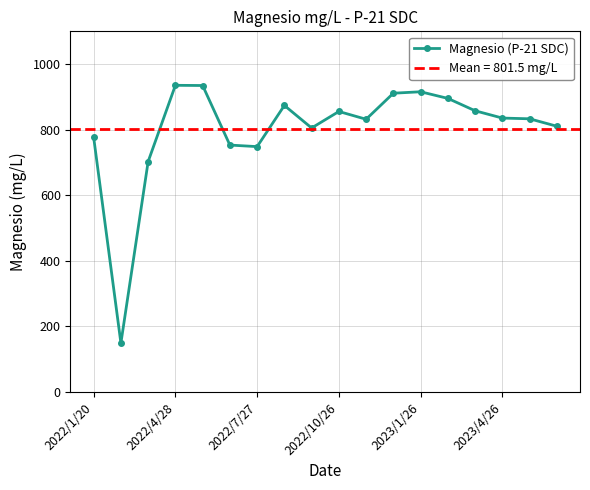

How many data points are above 835?

9